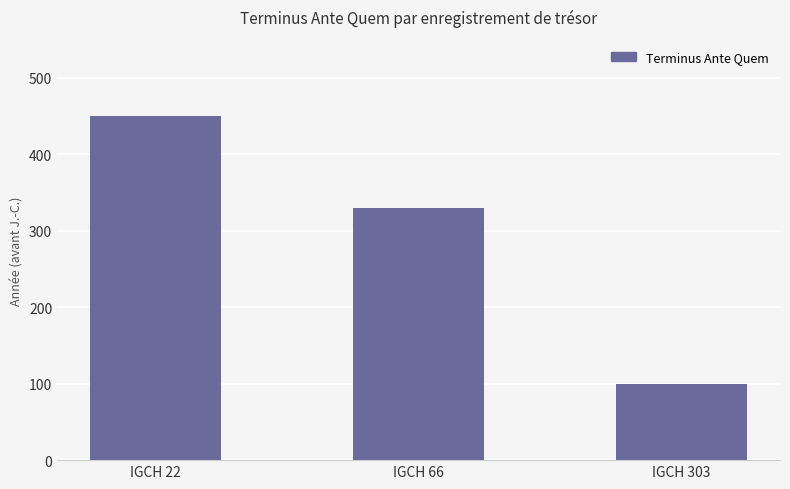

List the labels in order of value, smallest first.

IGCH 303, IGCH 66, IGCH 22